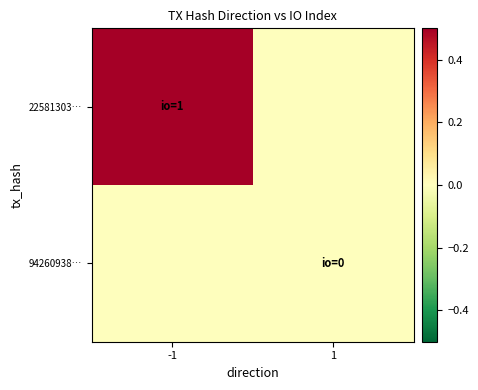

Which series has the largest total across all categories?

22581303…